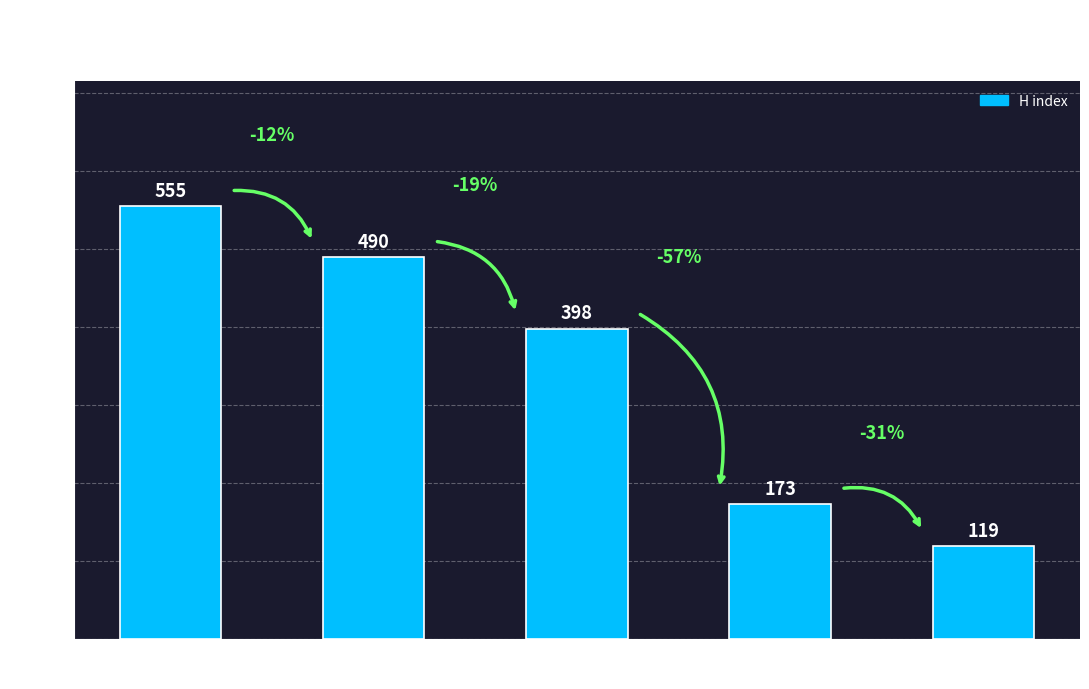

What is the approximate value at Curriculum Matters, to the nearest 5?

120